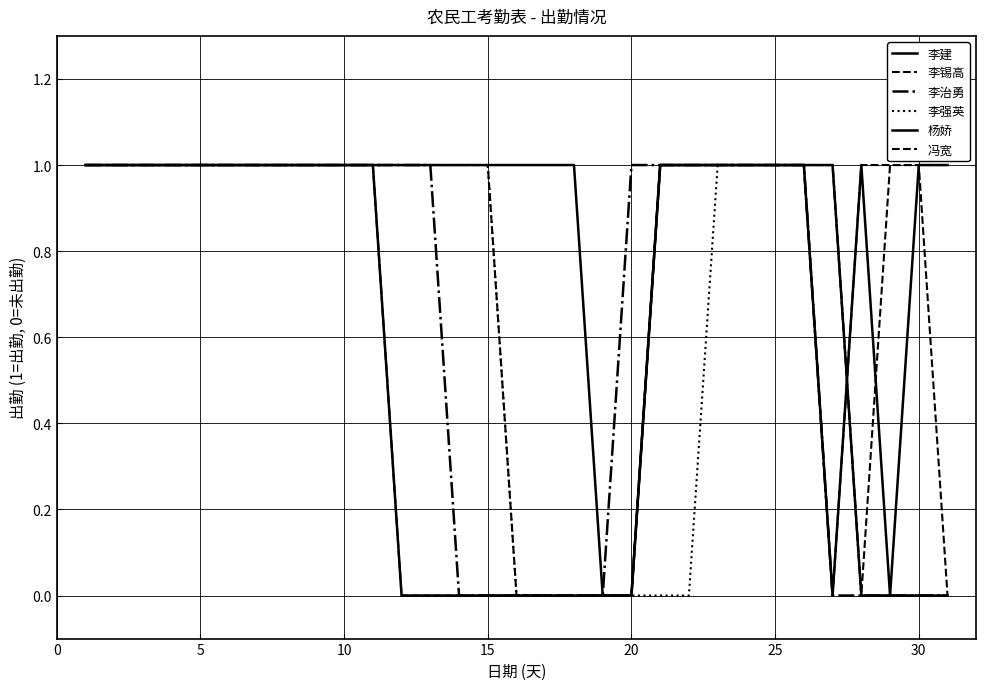

True or false: 杨娇 and 李锡高 intersect in this chart.

True